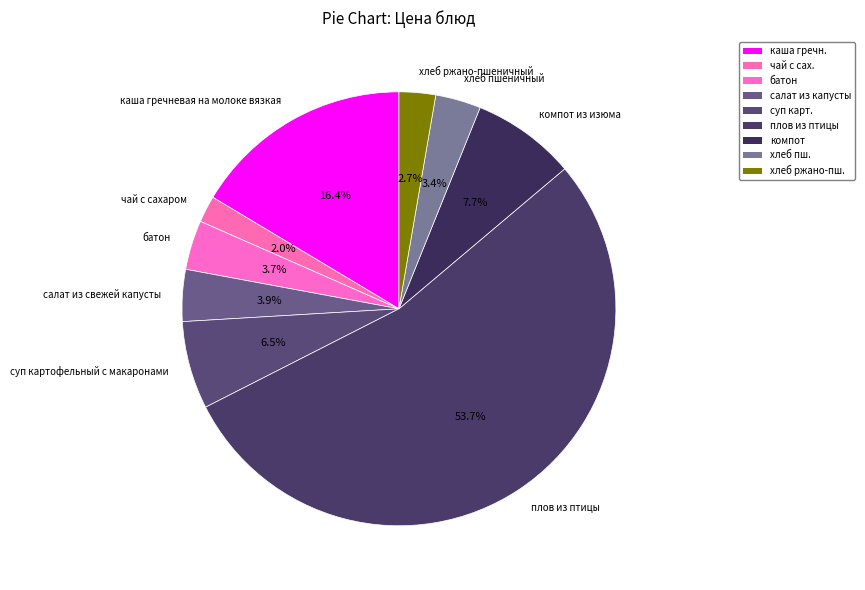

How many slices are in this pie chart?

9